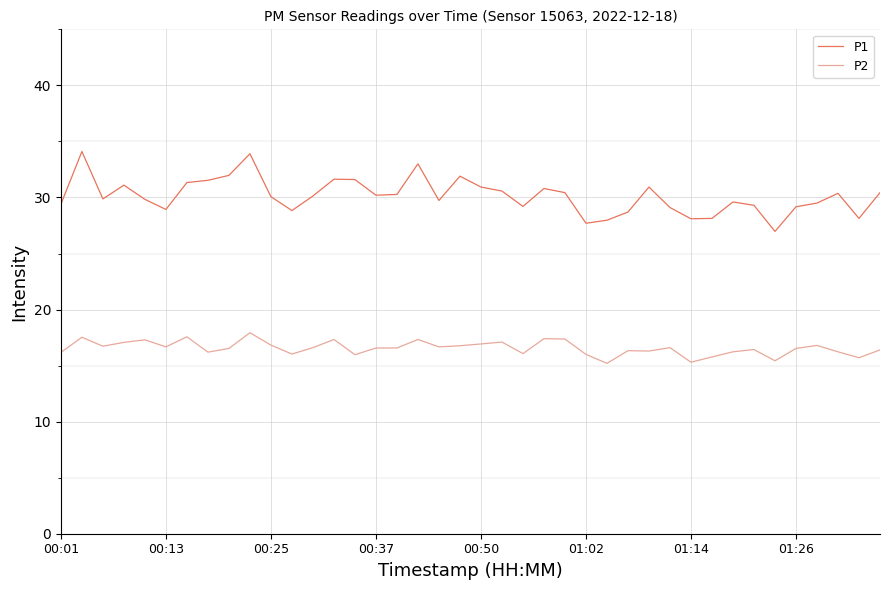

What is the smallest value displayed?

15.2